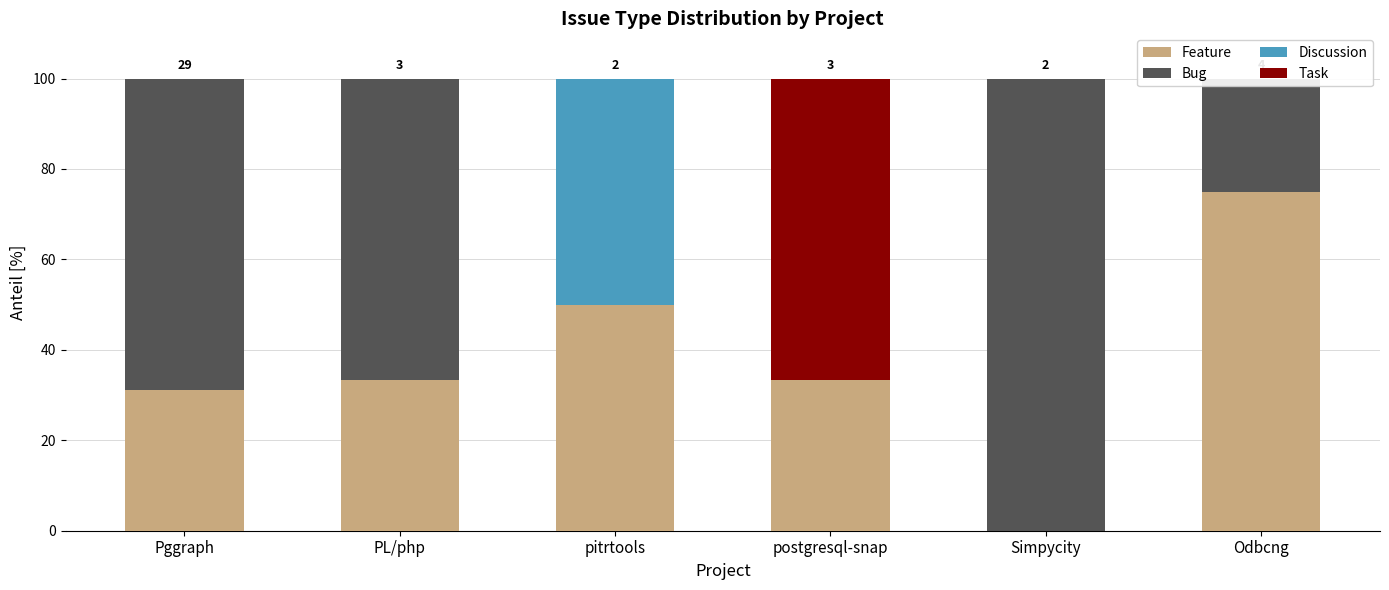

Reading left to right, what are all the values shown in this chart?

Feature: 31.0	33.3	50.0	33.3	0.0	75.0
Bug: 69.0	66.7	0.0	0.0	100.0	25.0
Discussion: 0.0	0.0	50.0	0.0	0.0	0.0
Task: 0.0	0.0	0.0	66.7	0.0	0.0